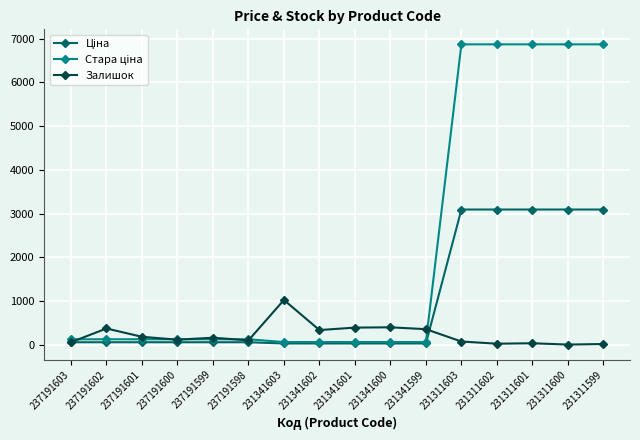

Where is the first local maximum for Залишок?

237191602